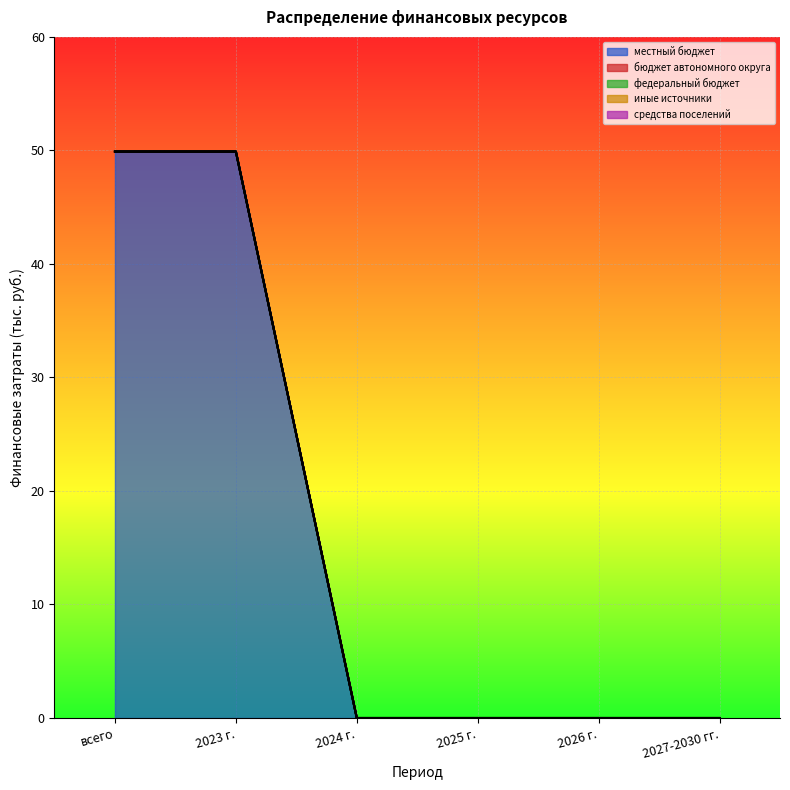

How many categories are shown in the chart?

6